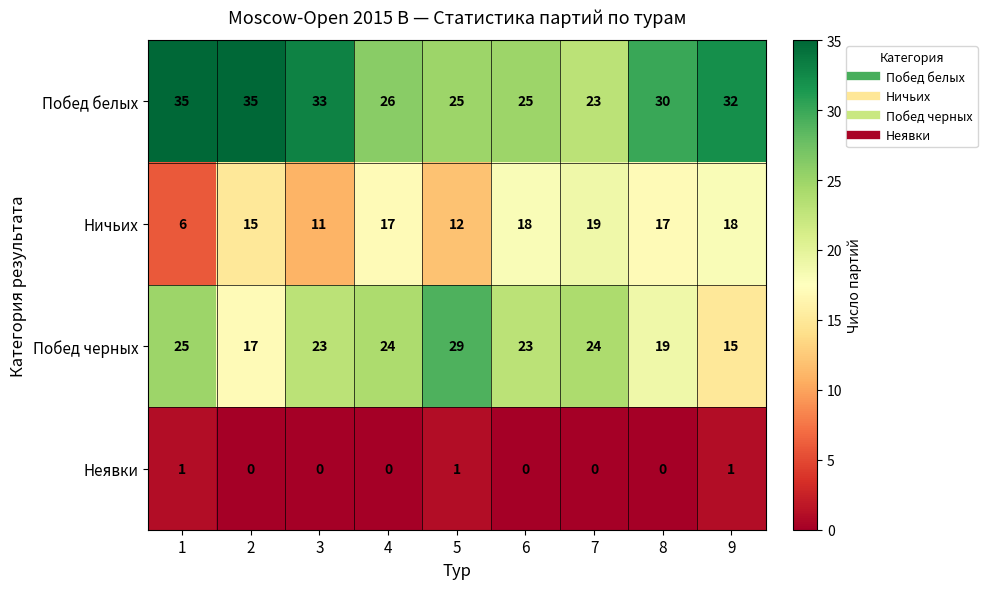

List the series in order of their overall mean, highest first.

Побед белых, Побед черных, Ничьих, Неявки